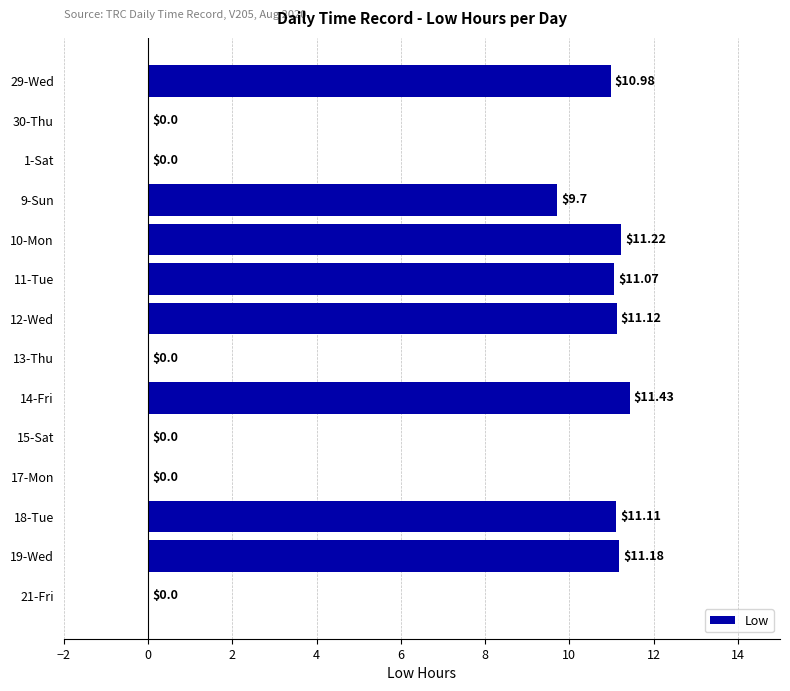

At which label is the value closest to 5?

9-Sun